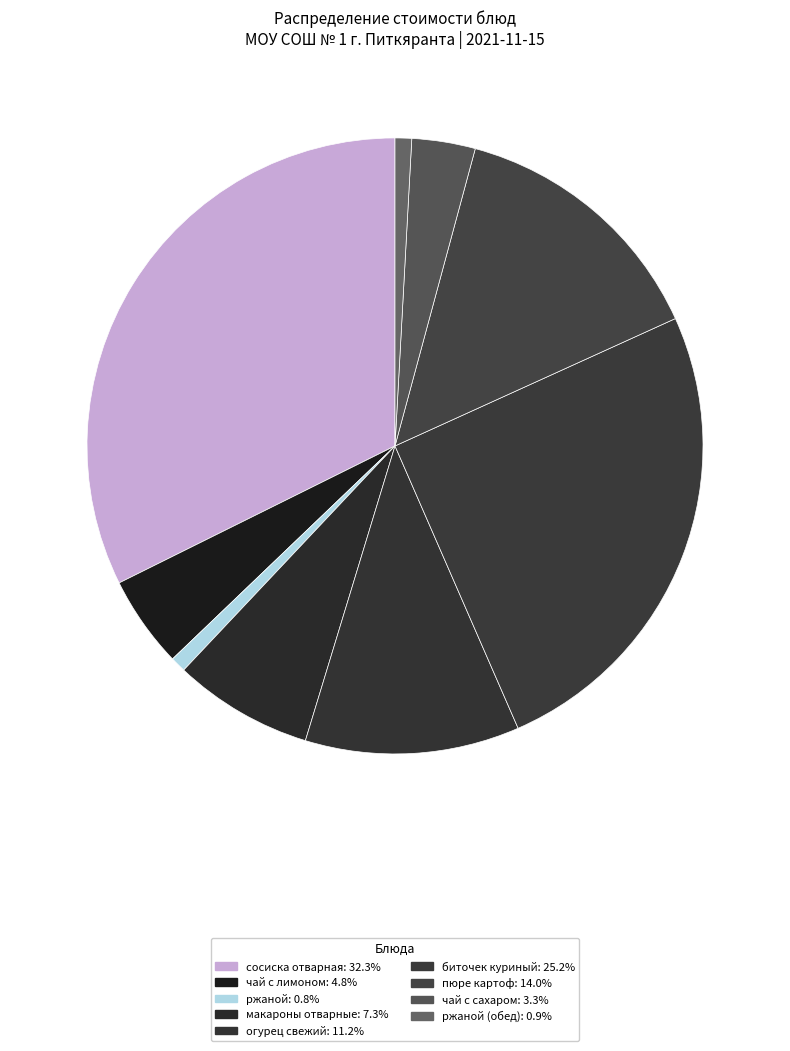

Which slice is the largest?

сосиска отварная